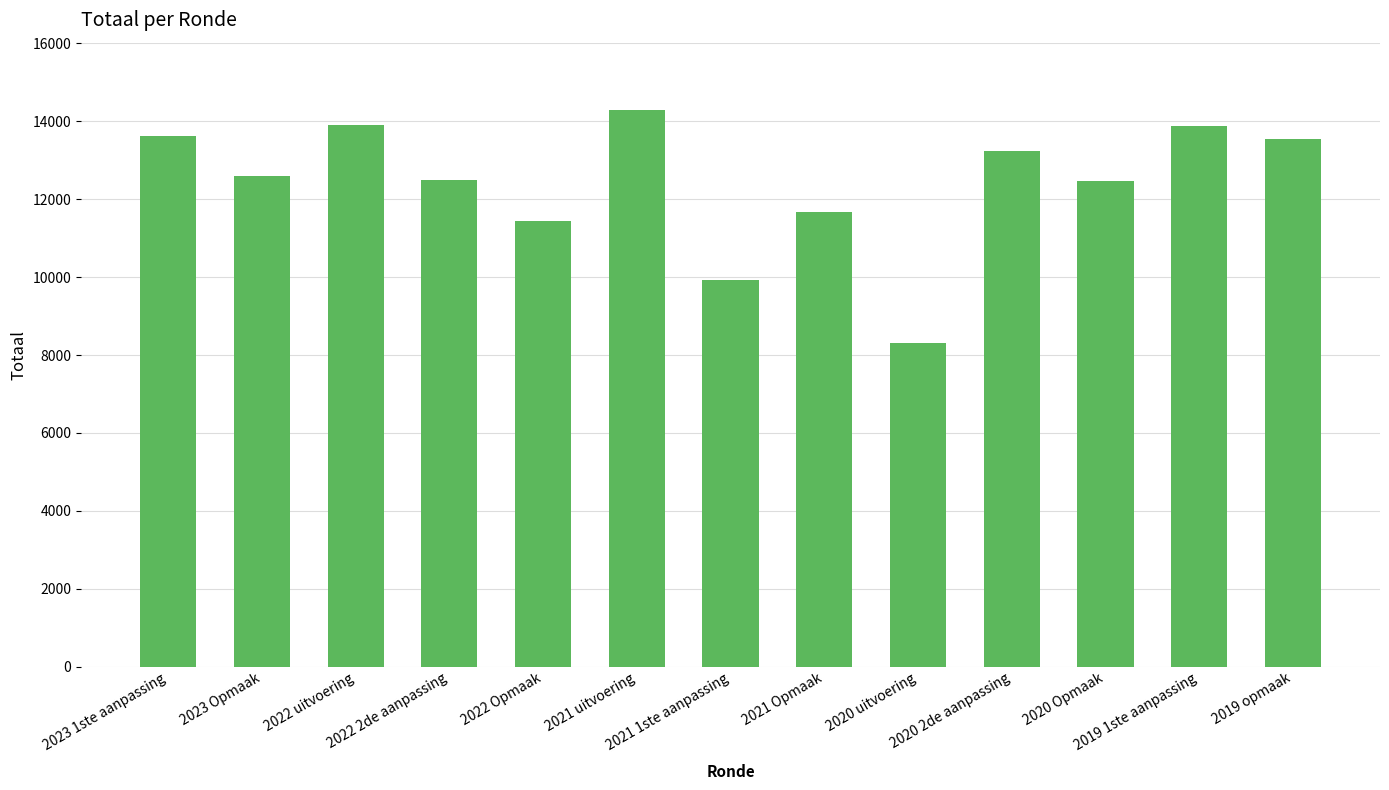

What is the value of the 10th bar from the left?

13239